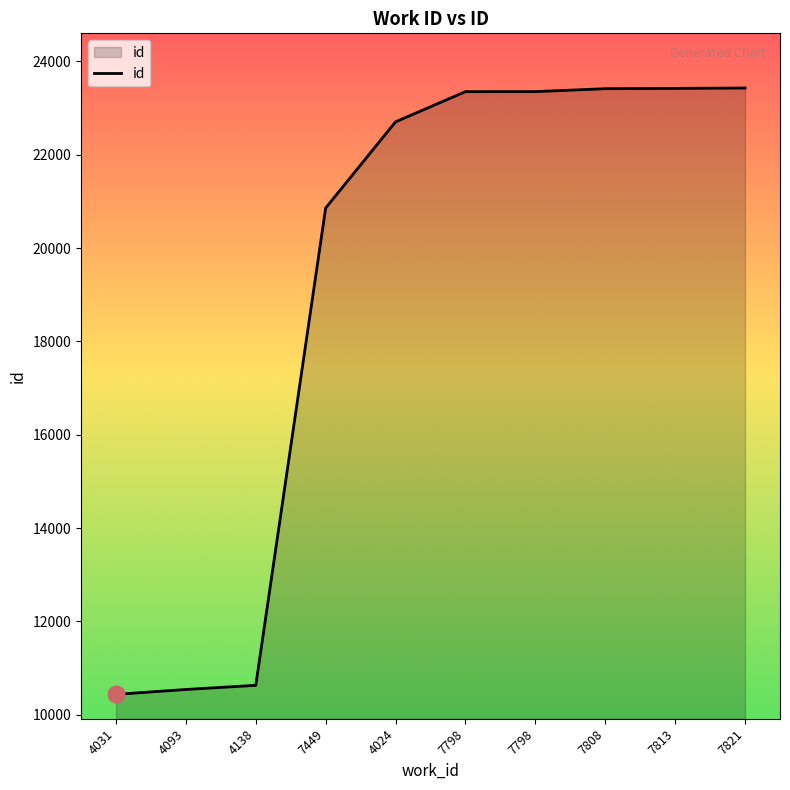

Does the chart have visible grid lines?

No